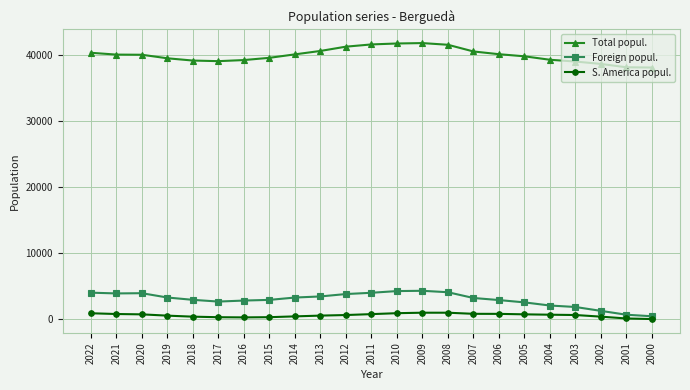

What is the difference between the second highest and minimum values in the S. America popul. series?

958